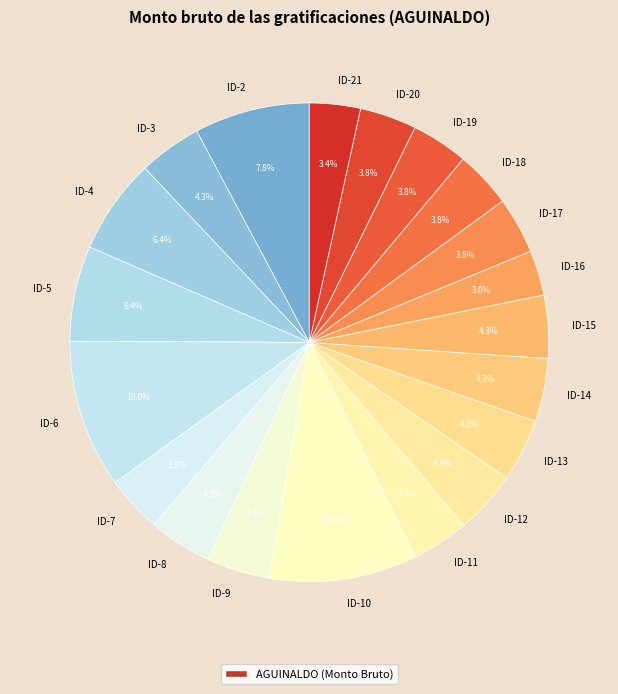

Is there any slice that represents more than half of the pie?

No